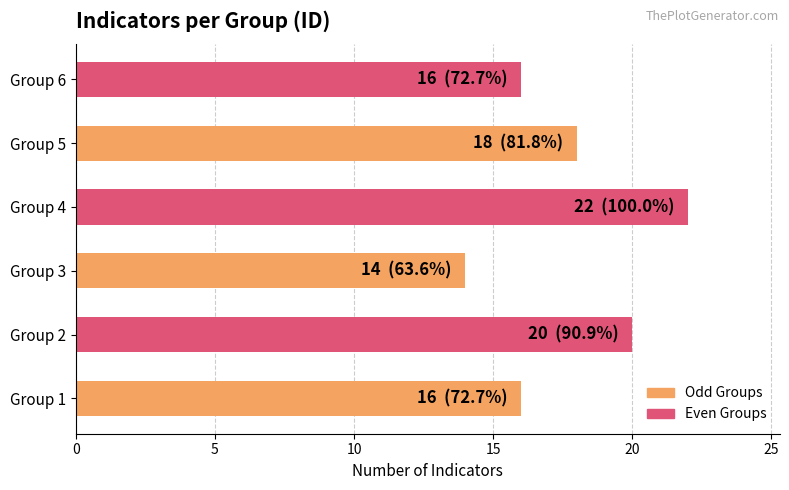

Reading bottom to top, transcribe all the data shown in this chart.

Group 1=16	Group 2=20	Group 3=14	Group 4=22	Group 5=18	Group 6=16